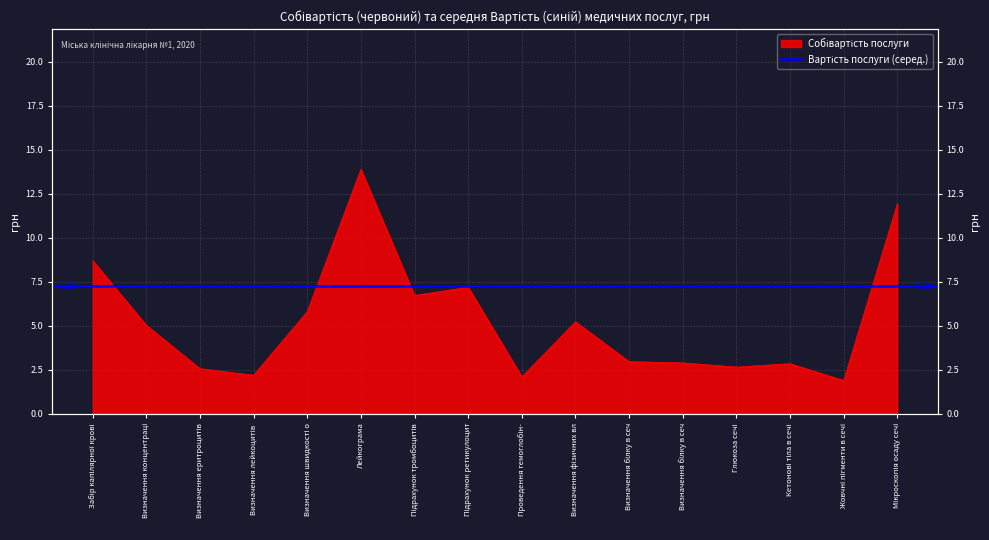

What is the ratio of the value at Проведення гемоглобін- to the value at Визначення лейкоцитів?

1.0